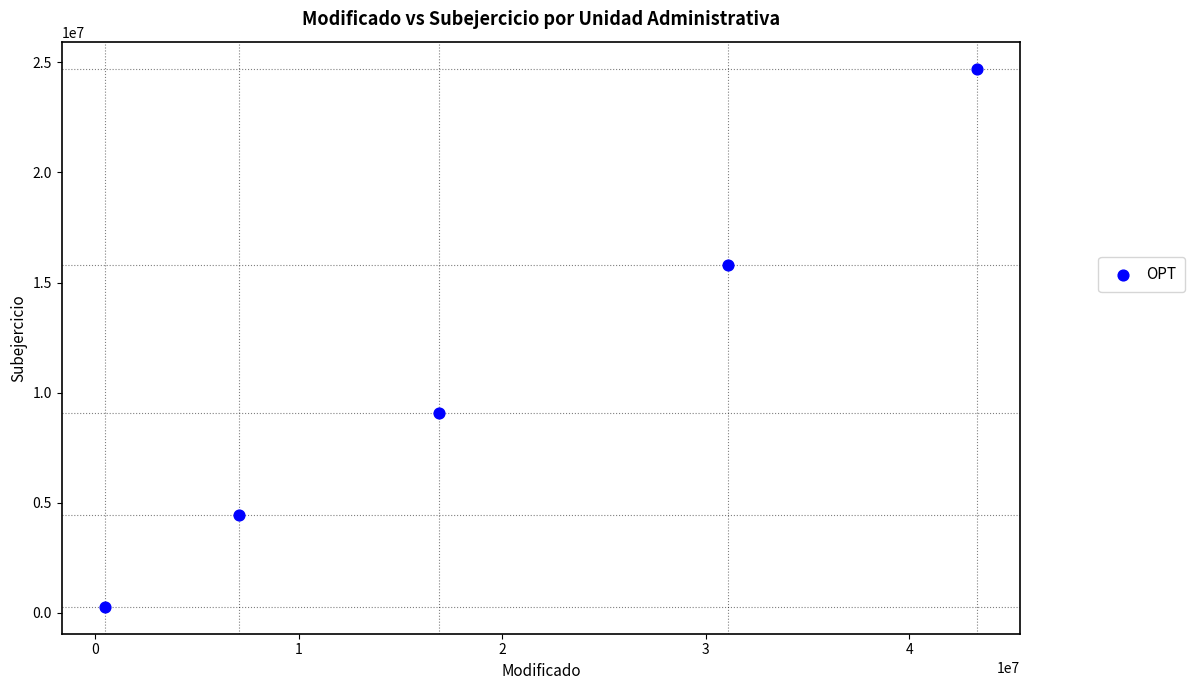

What is the average X value?

19773123.8